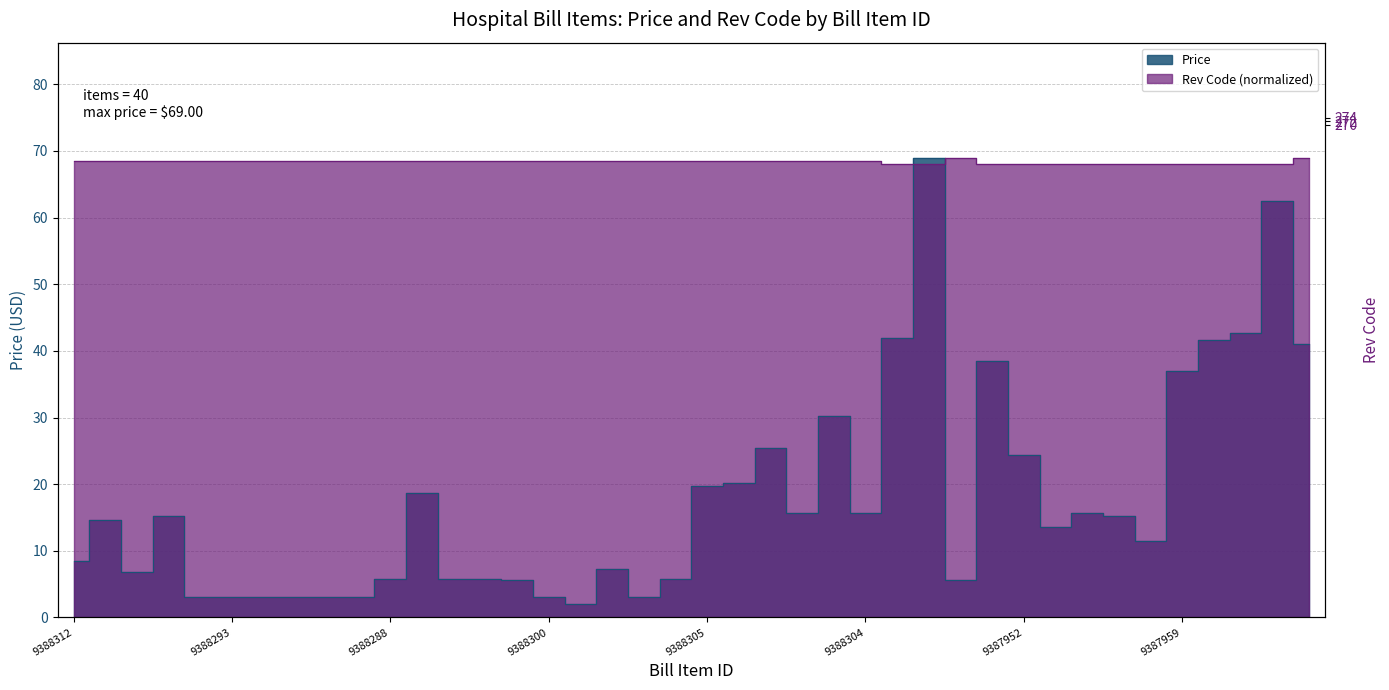

Reading left to right, extract all data points from this chart.

Price: 8.5	14.7	6.8	15.2	3.1	3.0	3.1	3.1	3.1	3.0	5.7	18.7	5.7	5.7	5.6	3.1	2.1	7.3	3.1	5.7	19.8	20.2	25.5	15.6	30.3	15.6	42.0	69.0	5.6	38.5	24.4	13.5	15.7	15.2	11.4	36.9	41.6	42.6	62.4	41.1
Rev Code: 68.5	68.5	68.5	68.5	68.5	68.5	68.5	68.5	68.5	68.5	68.5	68.5	68.5	68.5	68.5	68.5	68.5	68.5	68.5	68.5	68.5	68.5	68.5	68.5	68.5	68.5	68.0	68.0	69.0	68.0	68.0	68.0	68.0	68.0	68.0	68.0	68.0	68.0	68.0	69.0